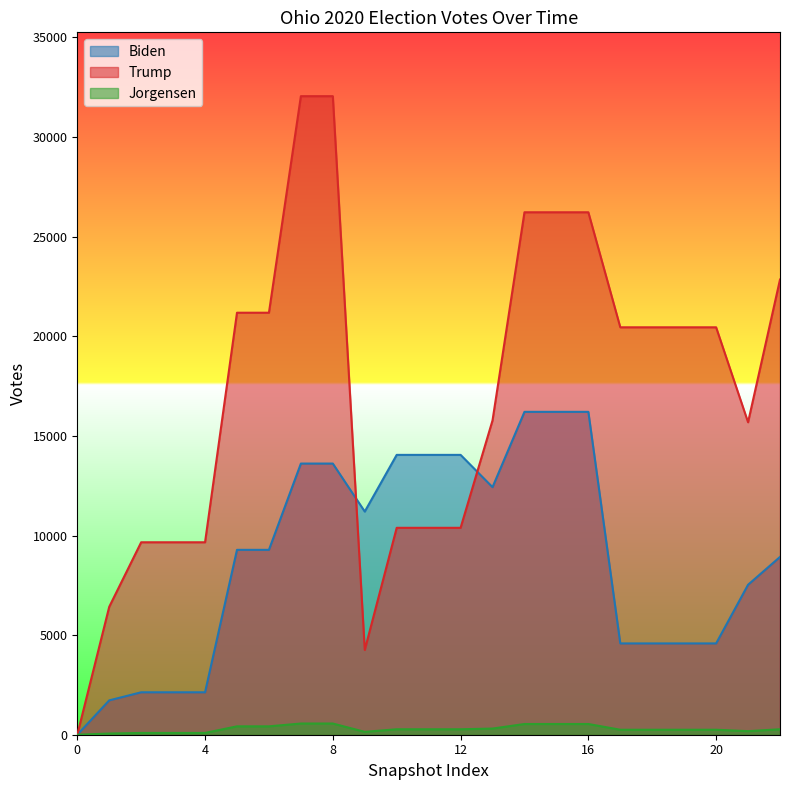

Reading left to right, list all the values displayed in this chart.

Biden: 0	1724	2130	2130	2130	9280	9280	13611	13611	11202	14047	14047	14047	12427	16207	16207	16207	4583	4583	4583	4583	7528	8925
Trump: 0	6420	9660	9660	9660	21183	21183	32052	32052	4256	10386	10386	10386	15778	26225	26225	26225	20451	20451	20451	20451	15684	22848
Jorgensen: 0	59	89	89	89	421	421	562	562	144	274	274	274	309	538	538	538	250	250	250	250	179	275